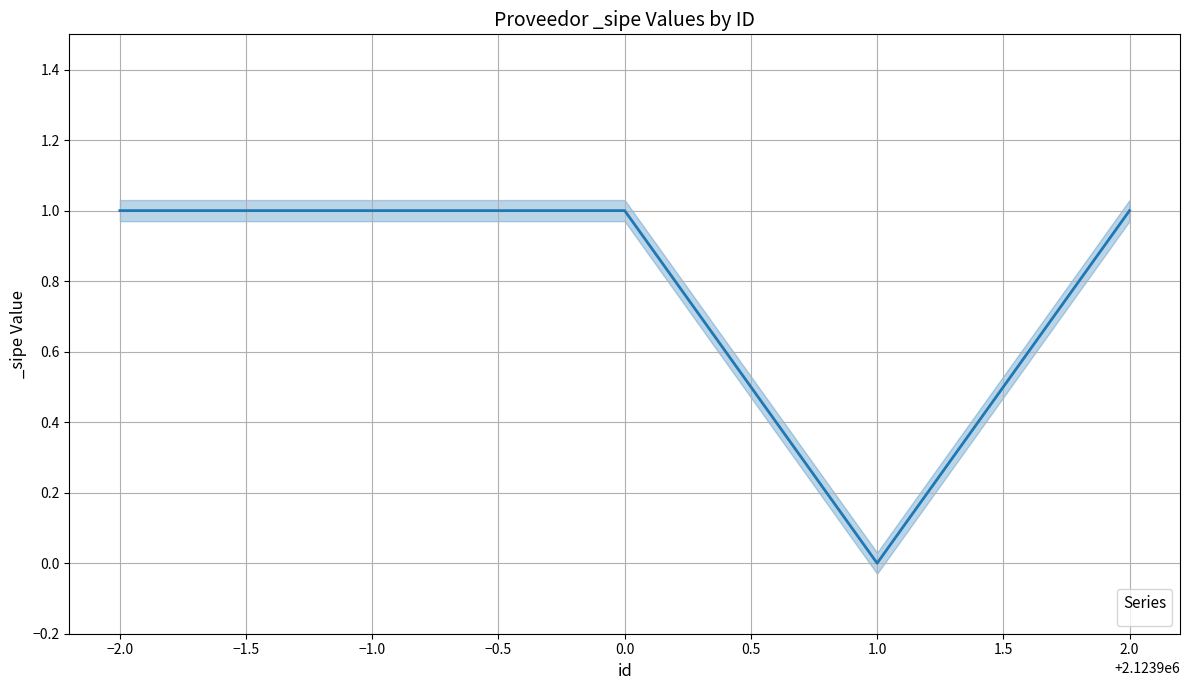

Reading left to right, extract all data points from this chart.

1	1	1	0	1